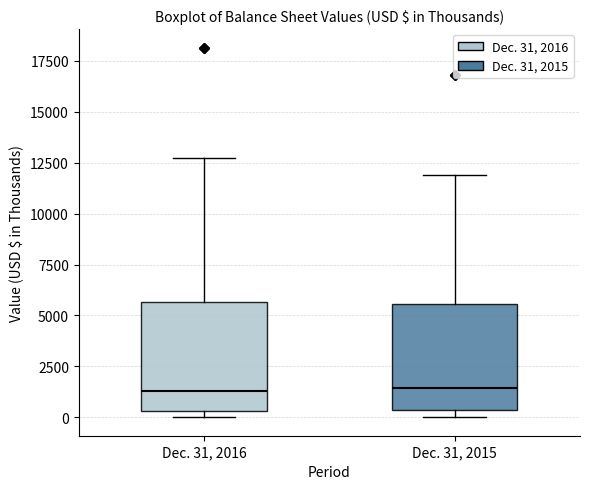

Reading left to right, transcribe this box plot: for each box, give where its median line is, the range the box spans, and where its two whiskers end, as read against the y-axis. The values are not printed on the chart, so give them approximately, as read against the axis.

Dec. 31, 2016: median 1500, box 500 to 5500, whiskers 0 to 12500
Dec. 31, 2015: median 1500, box 500 to 5500, whiskers 0 to 12000